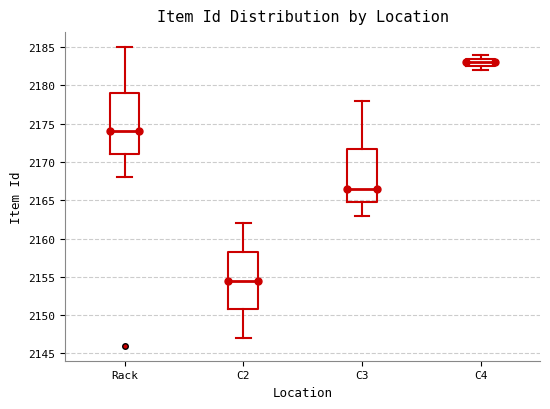

Reading left to right, read every box against the y-axis: the position of its median line, the range the box covers, and the ends of its whiskers. The values are not printed on the chart, so give them approximately, as read against the axis.

Rack: median 2174.0, box 2171.0 to 2179.0, whiskers 2168.0 to 2185.0
C2: median 2154.5, box 2151.0 to 2158.5, whiskers 2147.0 to 2162.0
C3: median 2166.5, box 2165.0 to 2172.0, whiskers 2163.0 to 2178.0
C4: median 2183.0, box 2182.5 to 2183.5, whiskers 2182.0 to 2184.0